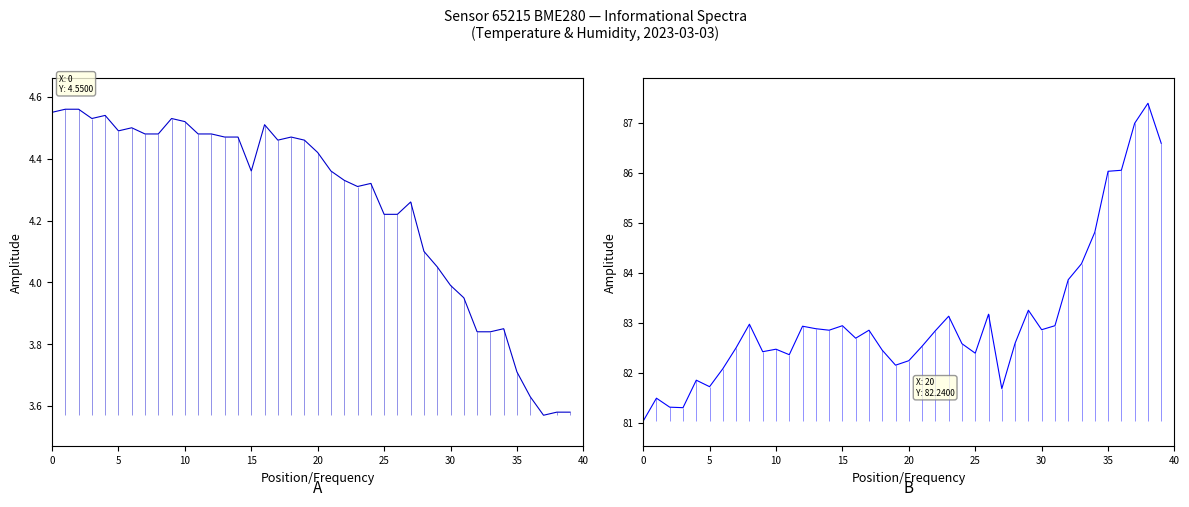

Which label corresponds to the smallest value in the chart?

37